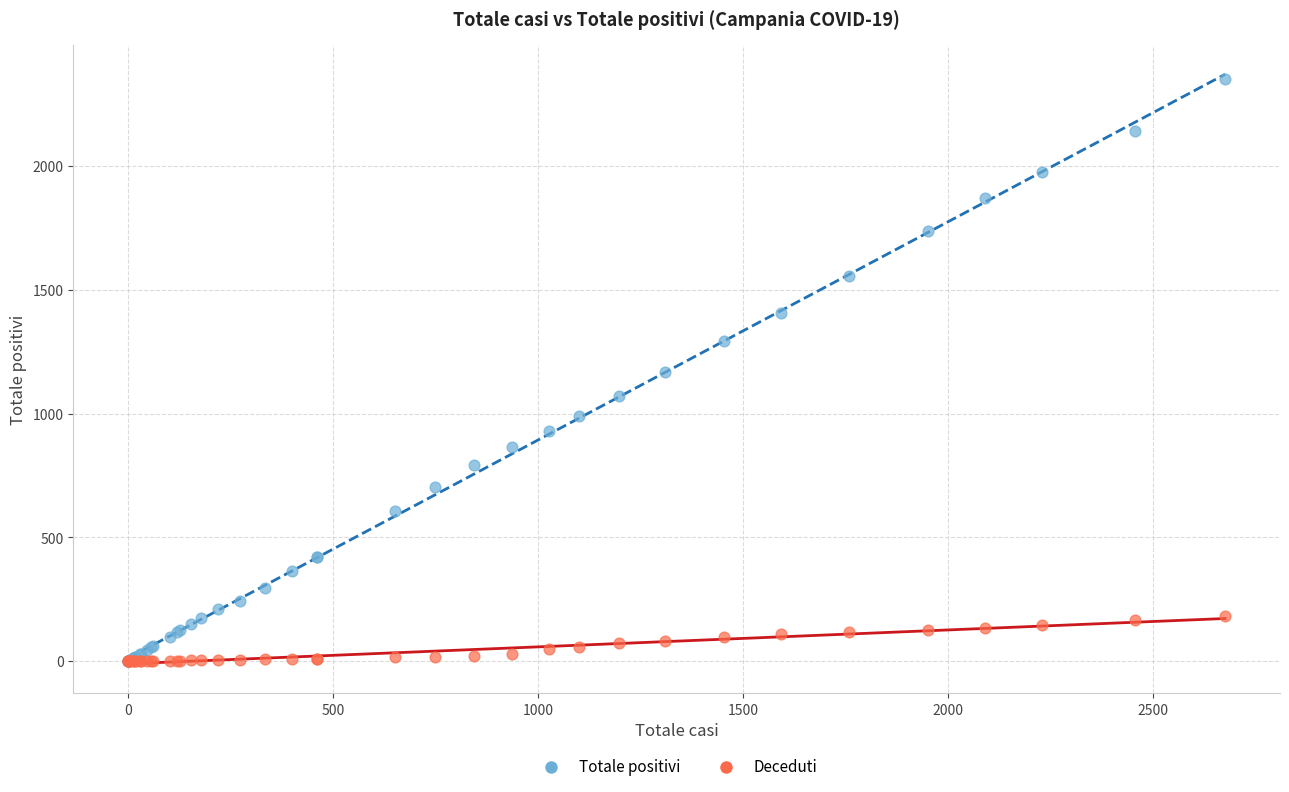

What are all the series names shown in the legend?

Totale positivi, Deceduti